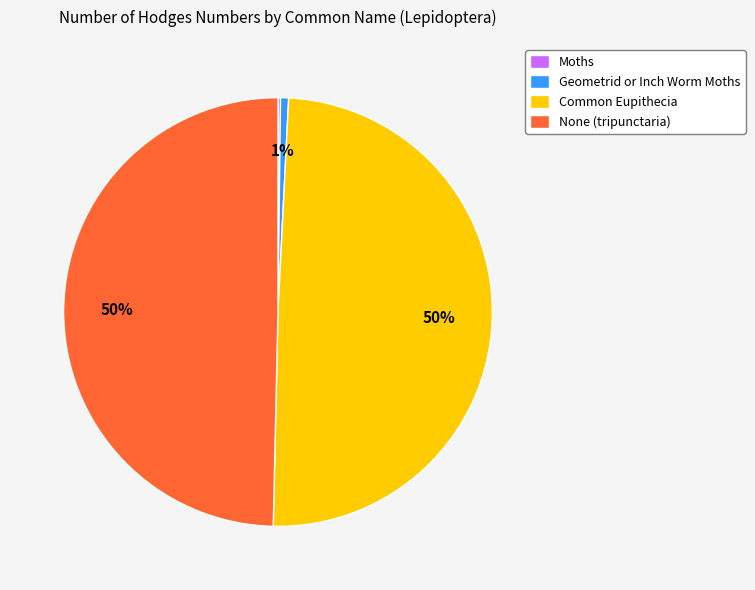

To the nearest percent, what is the average slice percentage?

25%